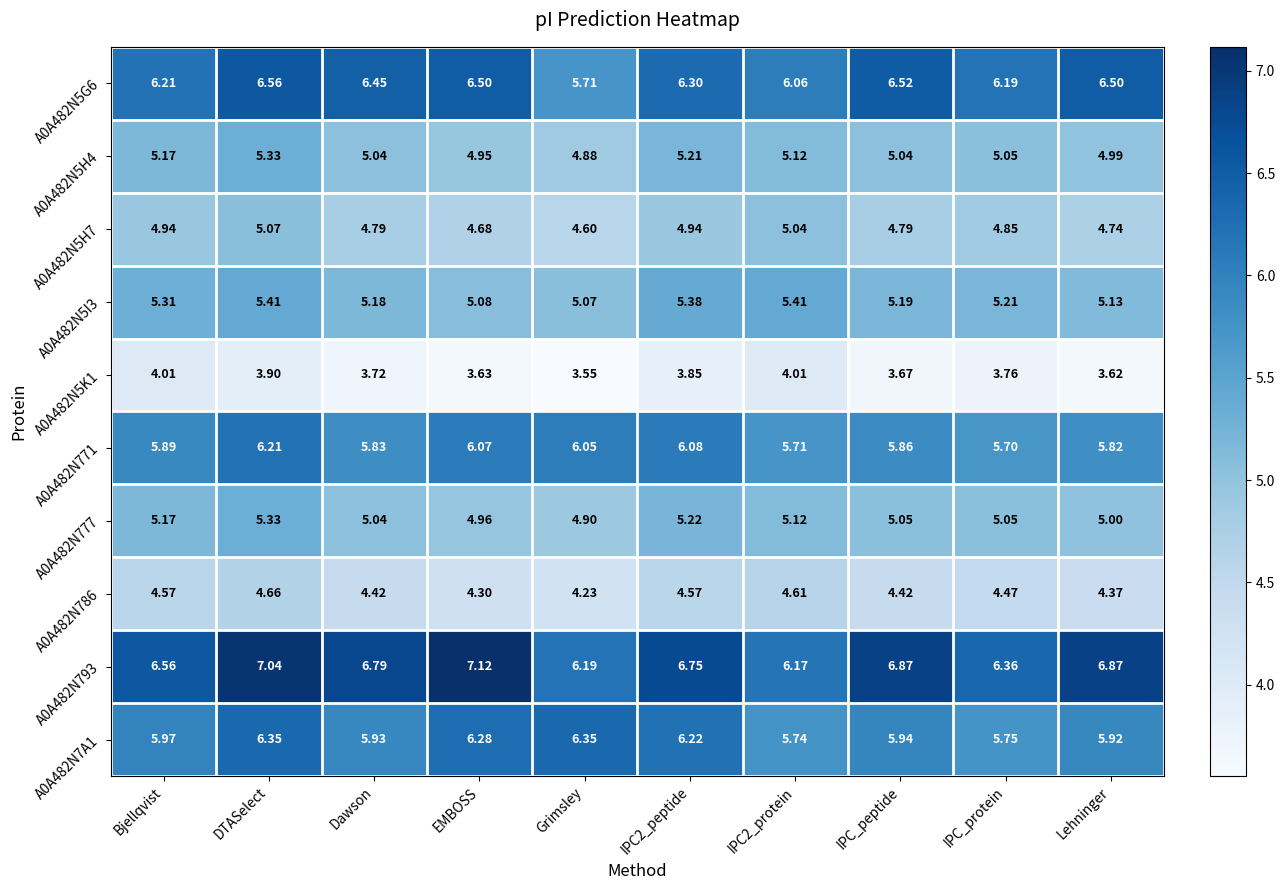

At which label is A0A482N5K1 closest to 3?

Grimsley